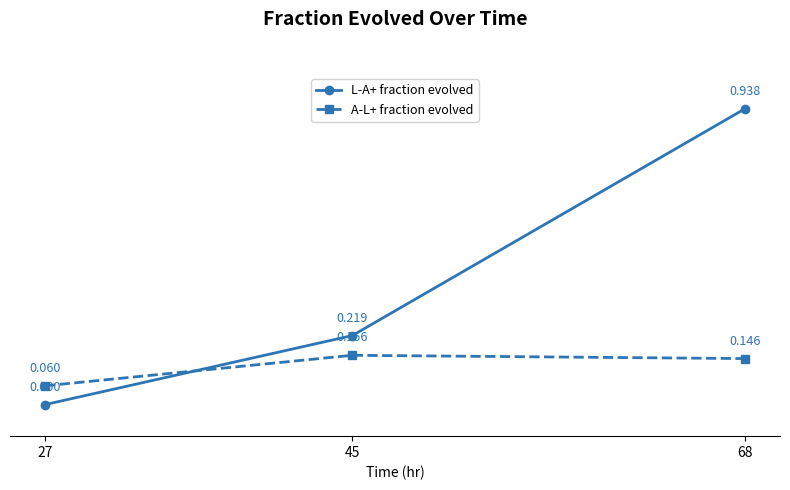

Which series changed the most between 27 and 68?

L-A+ fraction evolved